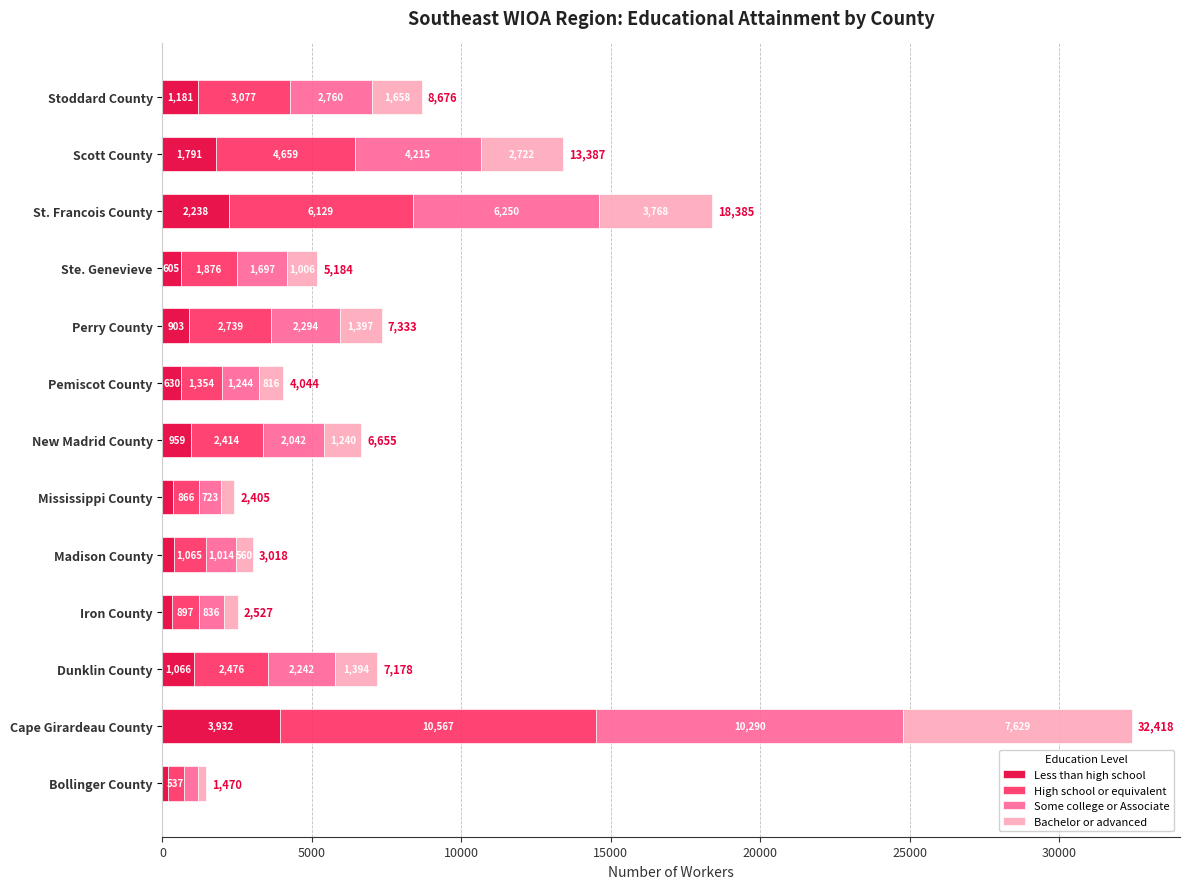

What is the total value across all series at Mississippi County?

2405